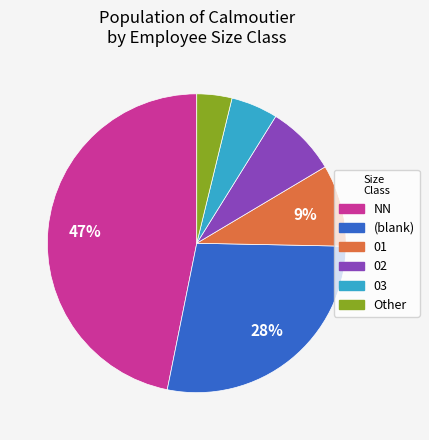

To the nearest percent, what percentage of the pie is 01?

9%